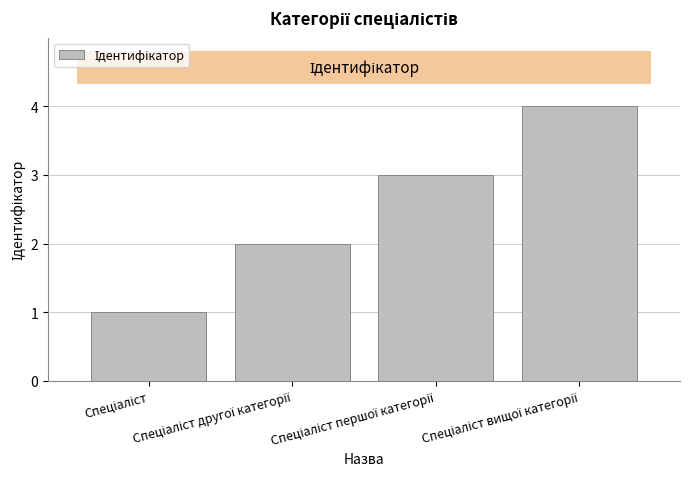

What is the greatest value displayed?

4